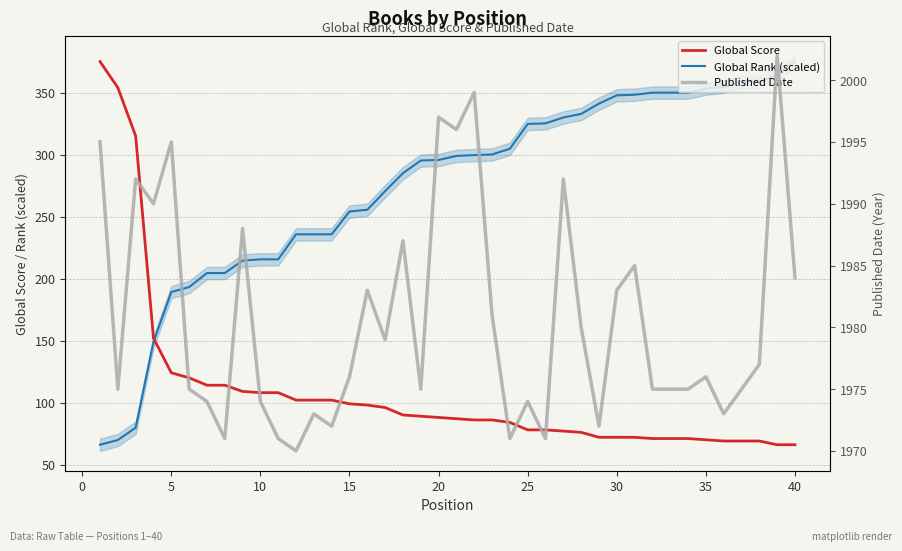

True or false: Published Date and Global Score intersect in this chart.

False